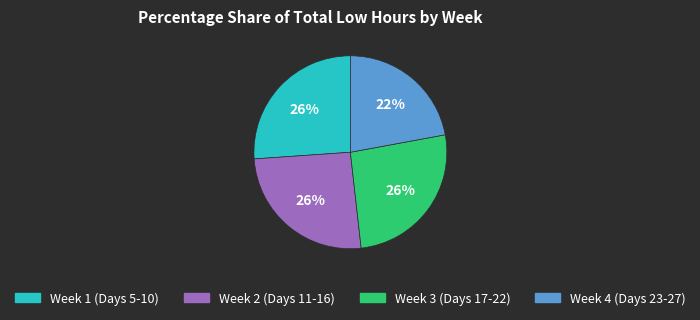

To the nearest percent, what is the average slice percentage?

25%